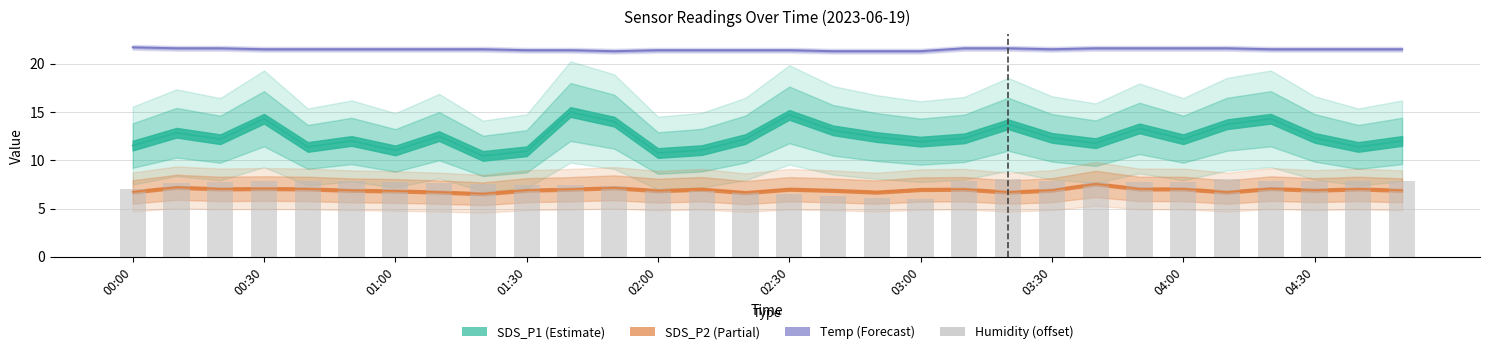

What position from the right is 13?

17